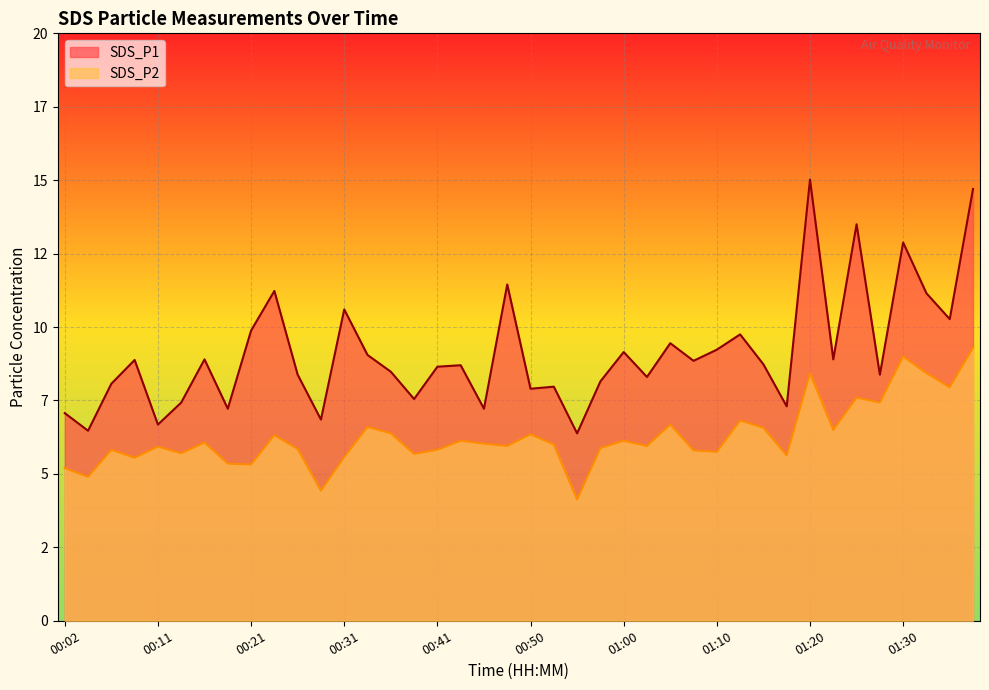

Where is SDS_P2 nearest to the value 6?

00:53